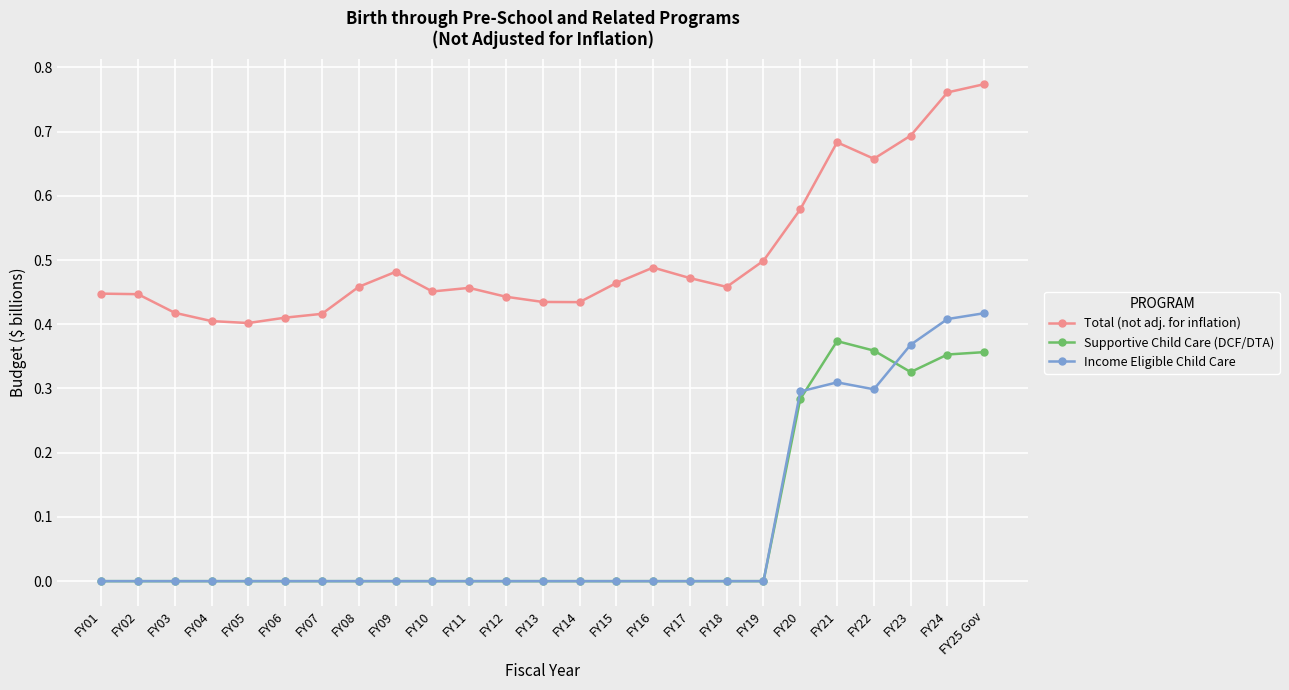

True or false: Supportive Child Care (DCF/DTA) and Total (not adj. for inflation) intersect in this chart.

False